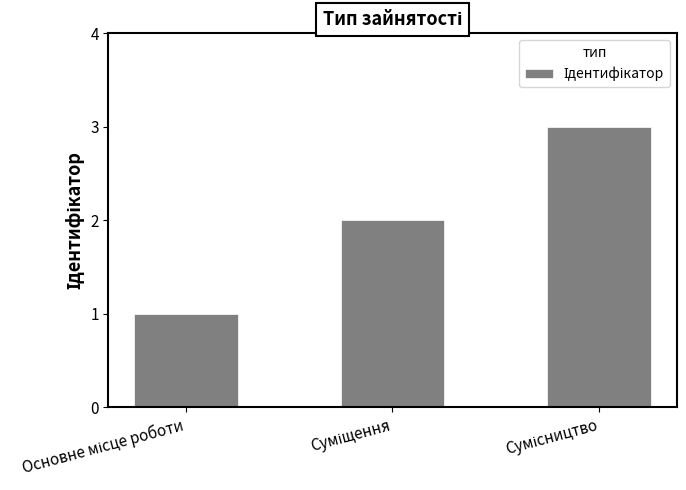

What is the greatest value displayed?

3